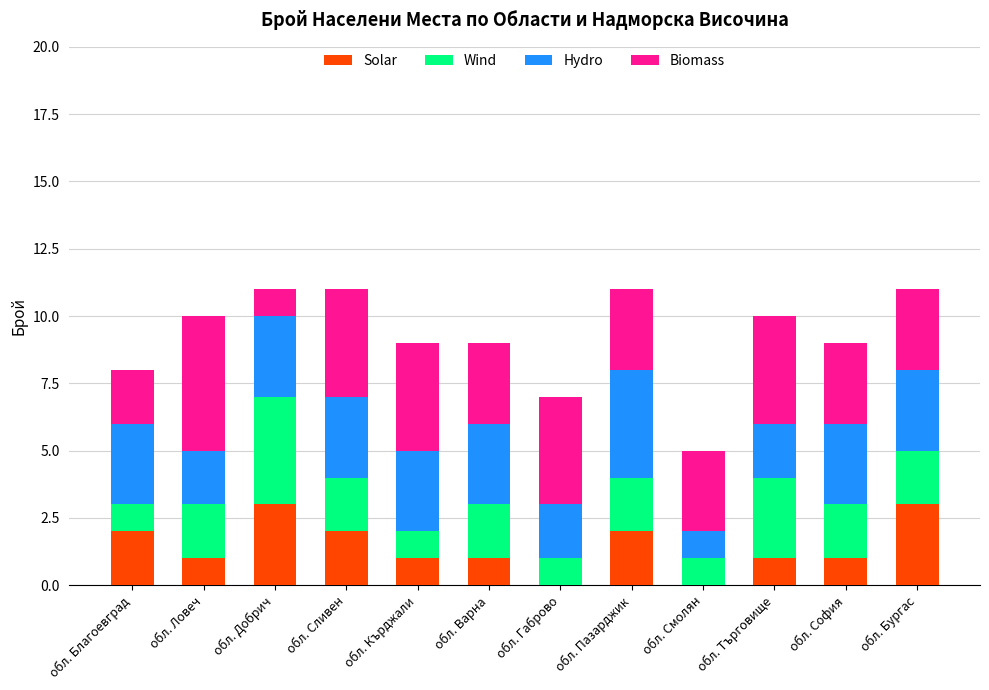

What is the total value across all series at обл. Кърджали?

9